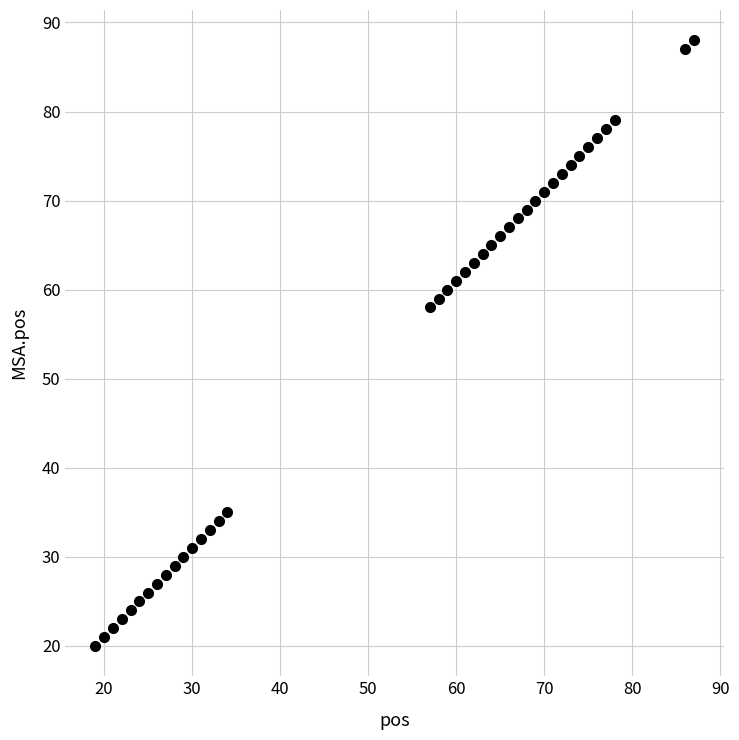

What Y value in the scatter plot is closest to 54?

58